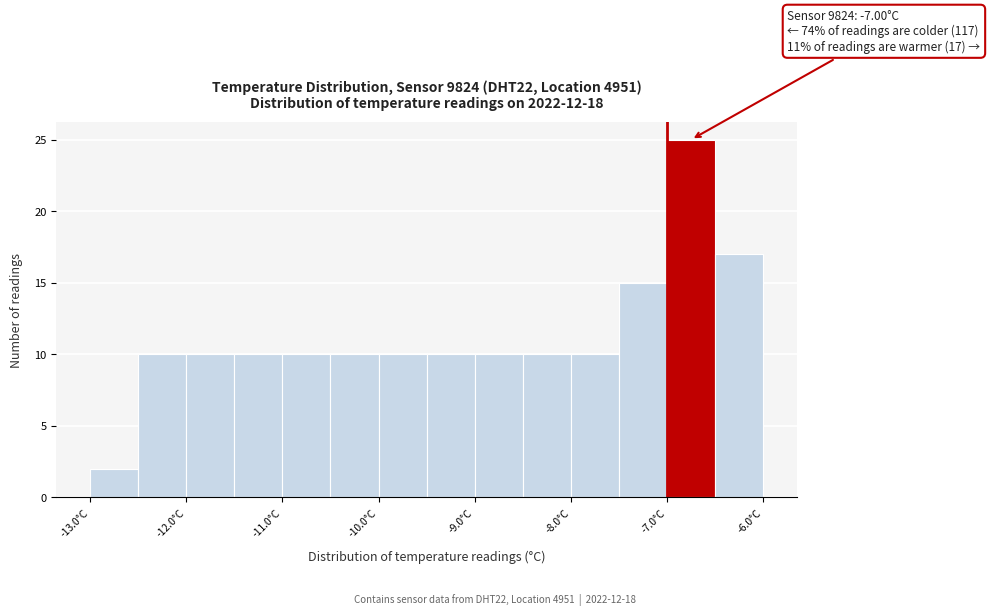

Over which range of the x-axis is the bar tallest?

-7.0 to -6.5